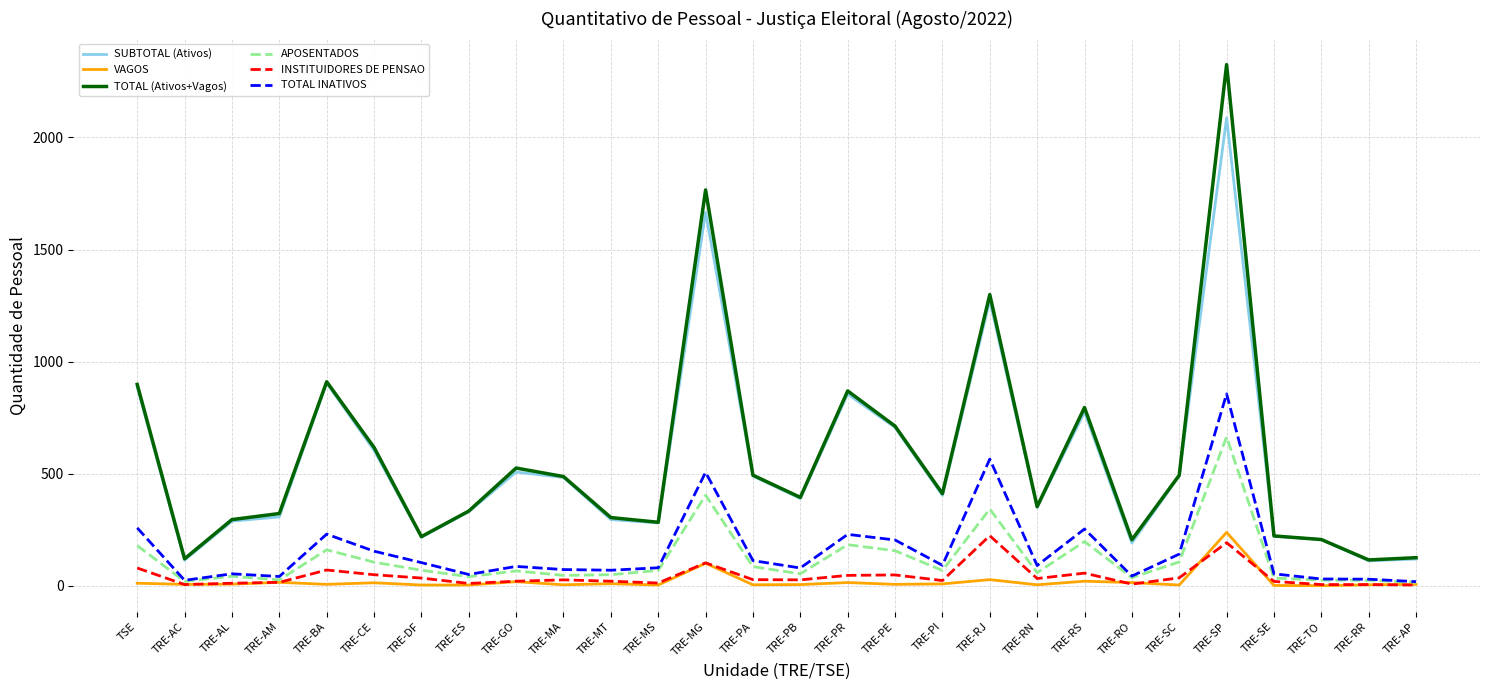

At which category is the sum across all series the highest?

TRE-SP